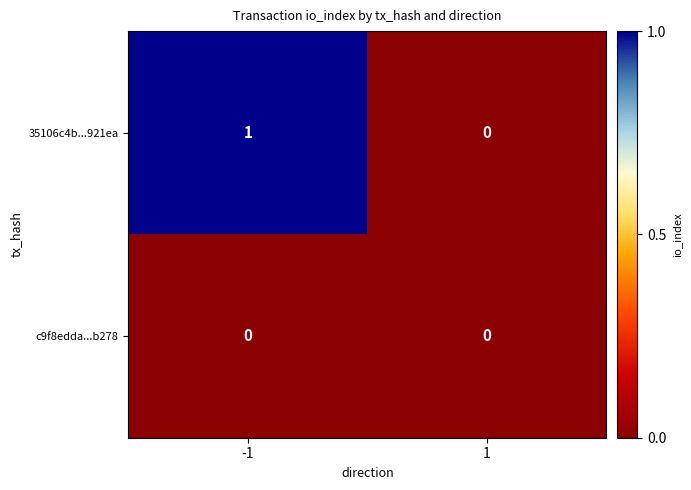

List the series in order of their overall mean, lowest first.

c9f8edda...b278, 35106c4b...921ea